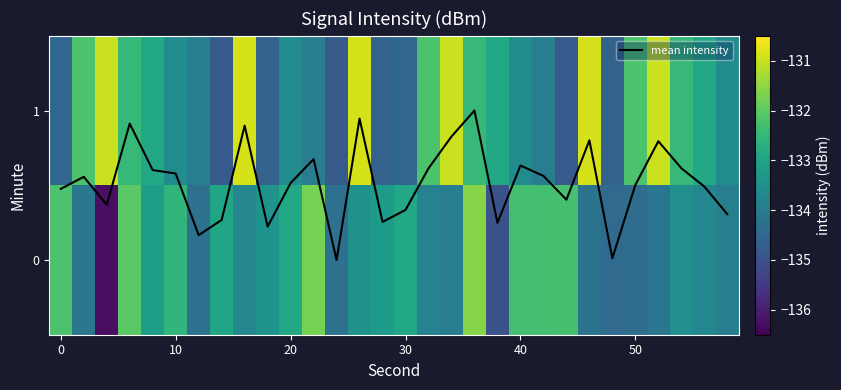

True or false: mean intensity has a value of 0.8 at 10.

False